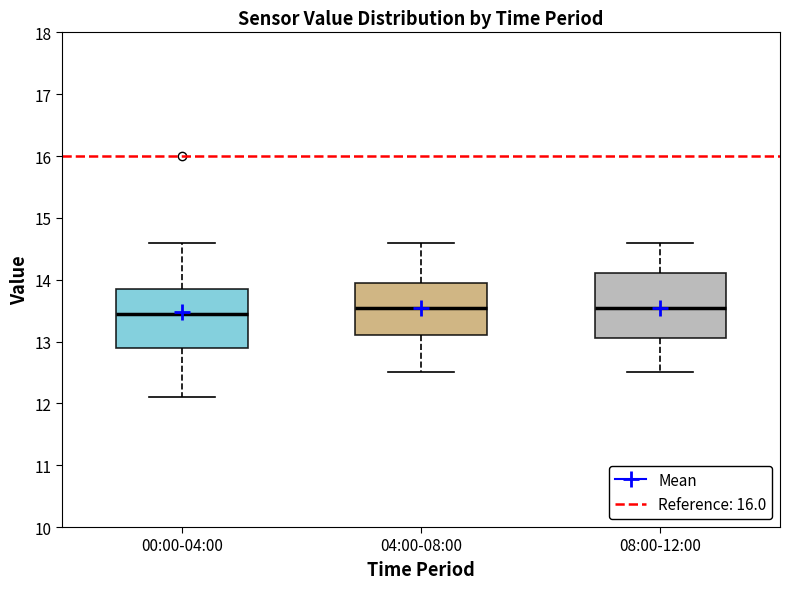

Reading left to right, read every box against the y-axis: the position of its median line, the range the box covers, and the ends of its whiskers. The values are not printed on the chart, so give them approximately, as read against the axis.

00:00-04:00: median 13.5, box 12.9 to 13.8, whiskers 12.1 to 14.6
04:00-08:00: median 13.6, box 13.1 to 14.0, whiskers 12.5 to 14.6
08:00-12:00: median 13.6, box 13.1 to 14.1, whiskers 12.5 to 14.6